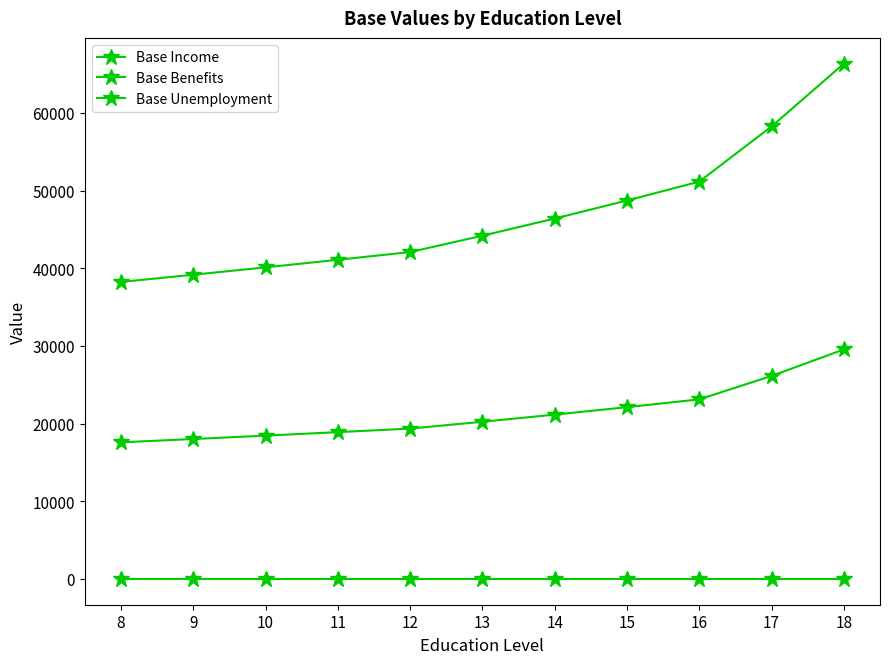

What is the maximum value for Base Income?

66331.5